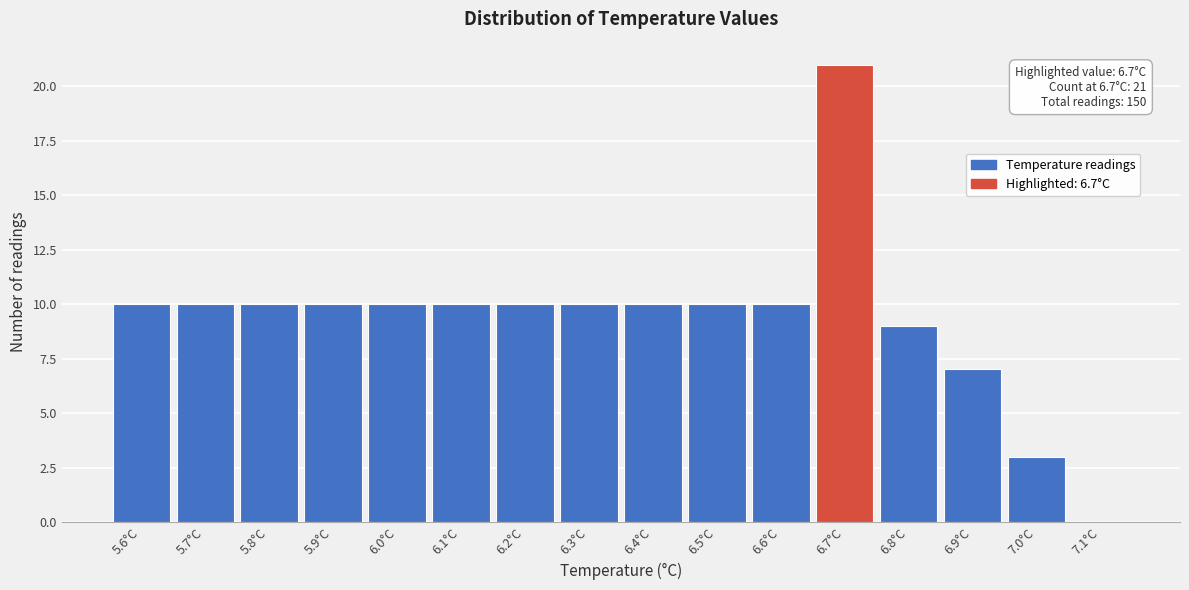

Over which range of the x-axis is the bar tallest?

6.65 to 6.75